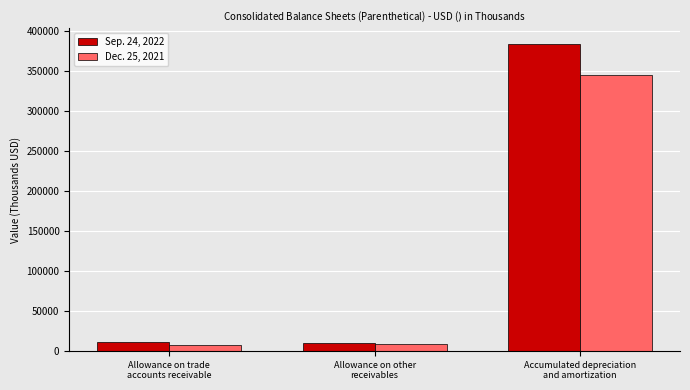

How many bars are there in total?

6